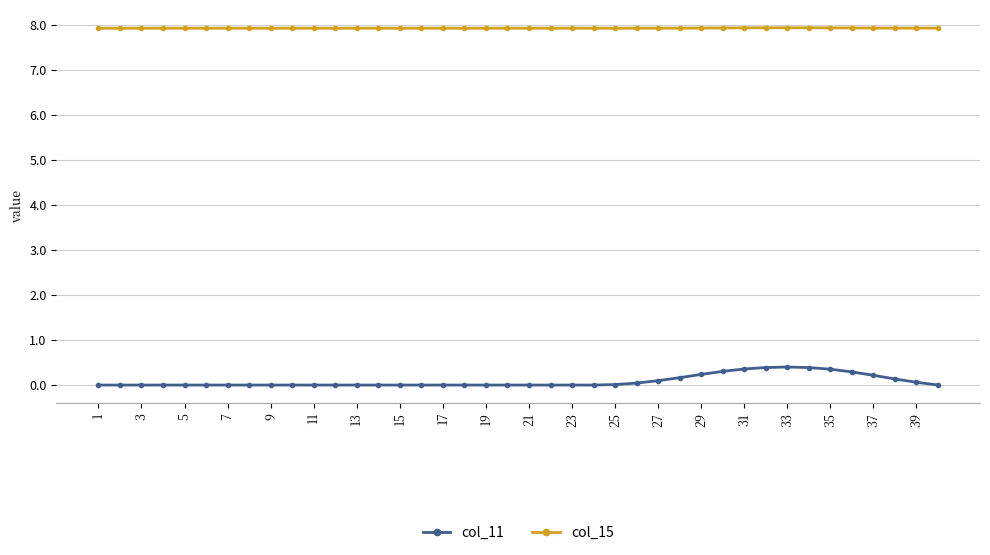

How many series are shown in this chart?

2